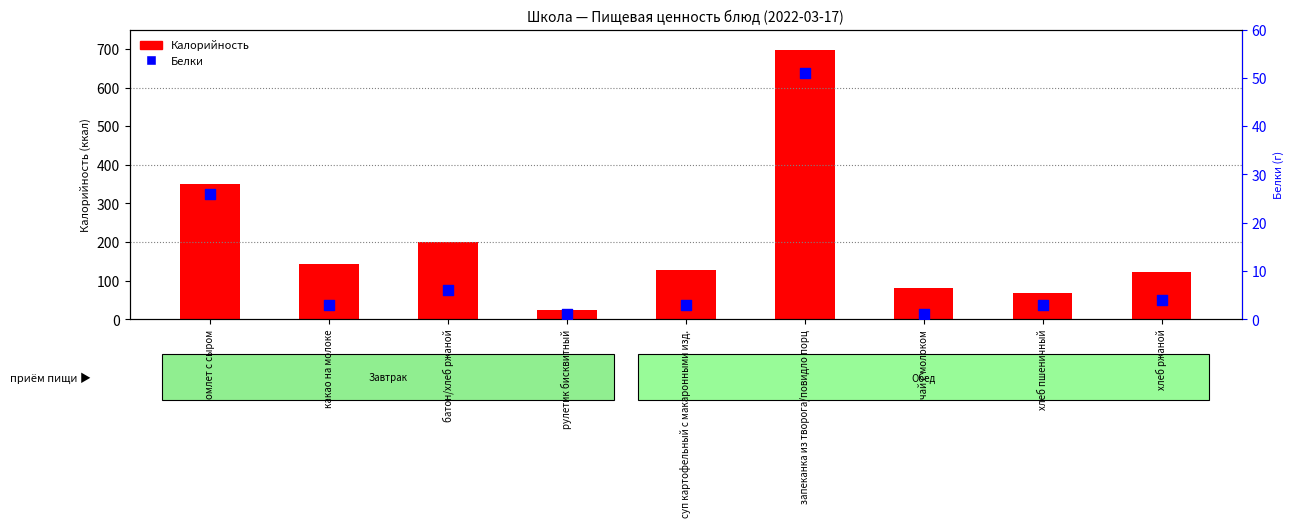

Is the value of Белки at батон/хлеб ржаной greater than the value of Калорийность at запеканка из творога/повидло порц?

No